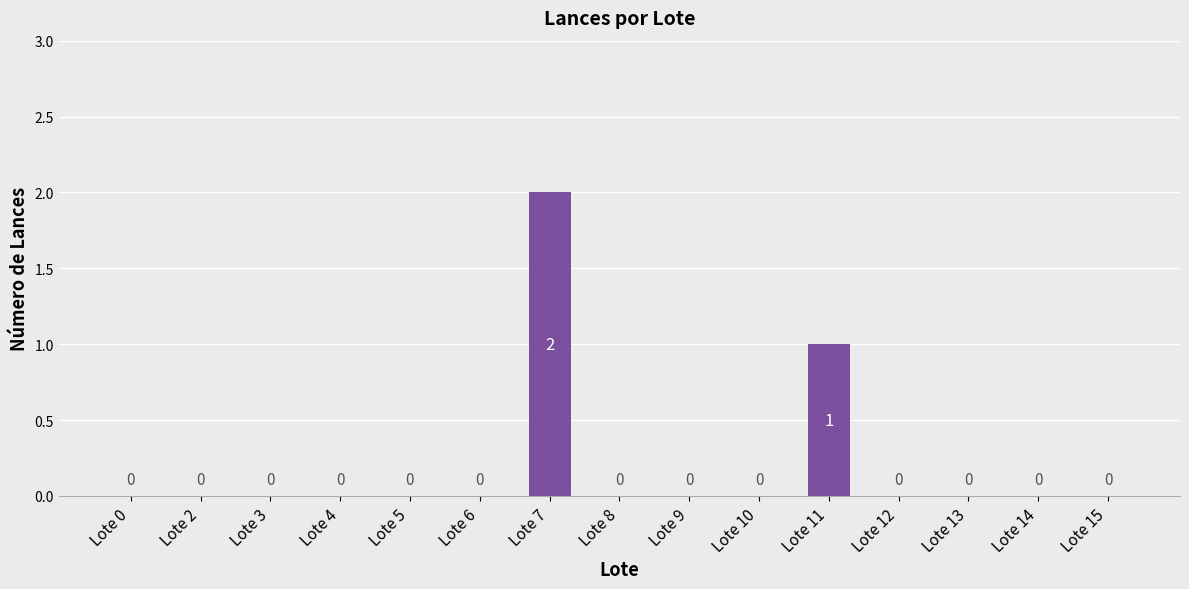

Are the bars horizontal?

No